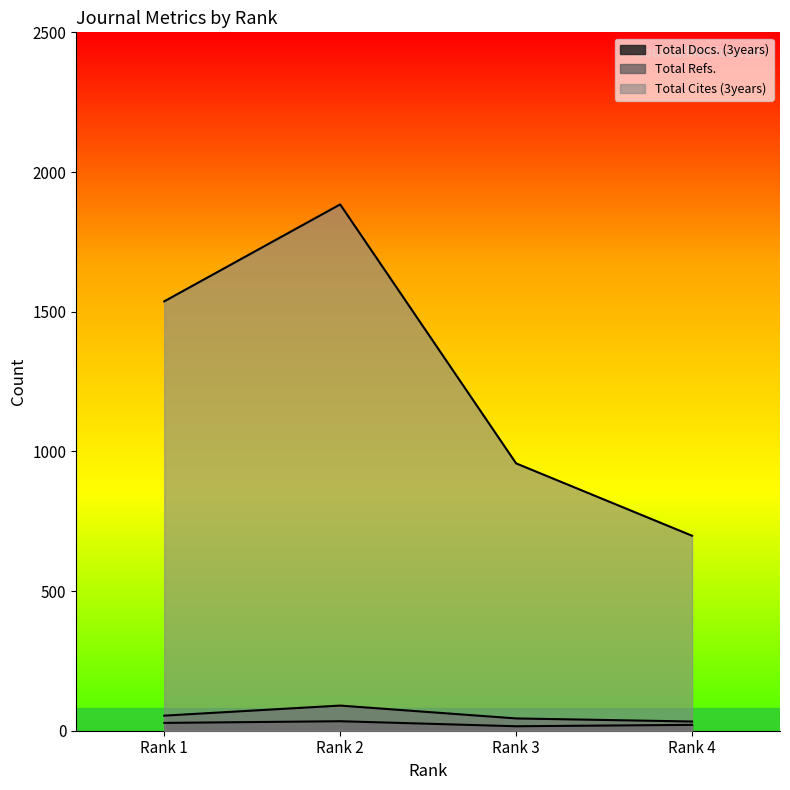

Reading left to right, list all the values displayed in this chart.

Total Docs. (3years): 28	34	16	21
Total Refs.: 54	90	44	33
Total Cites (3years): 1537	1884	957	698